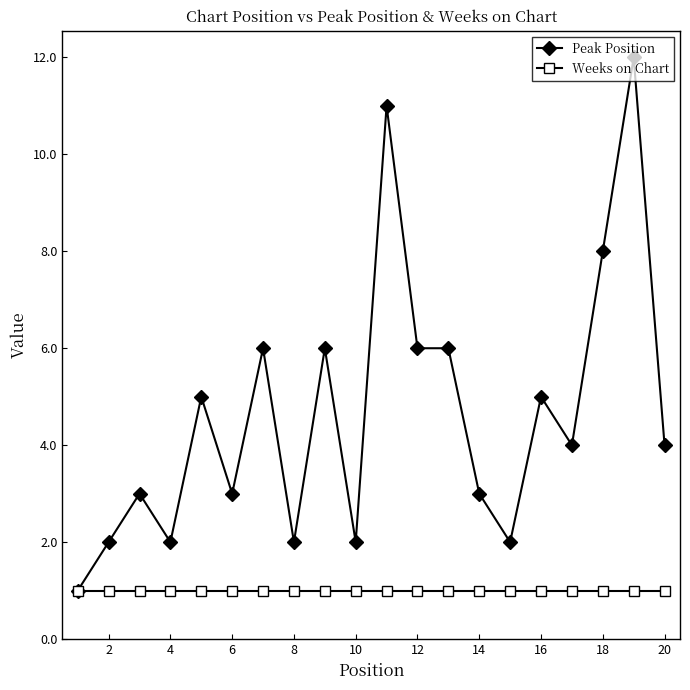

What are all the series names shown in the legend?

Peak Position, Weeks on Chart